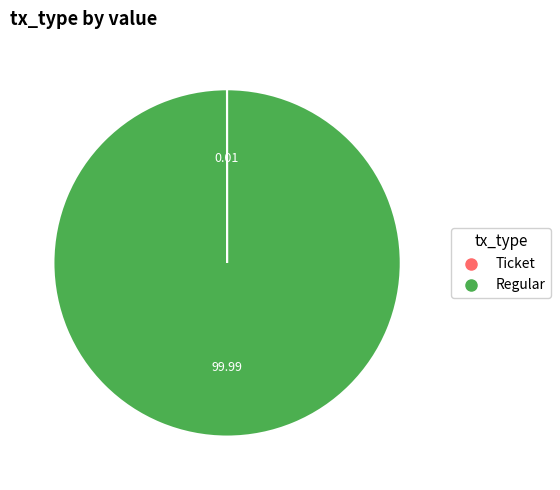

What is the majority slice?

Regular